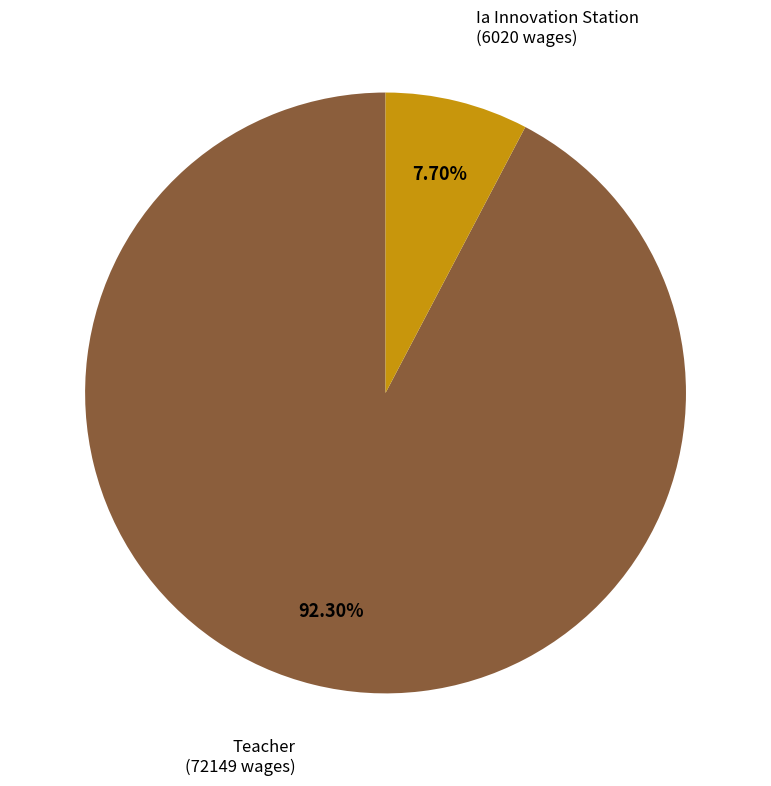

Is there any slice that represents more than half of the pie?

Yes